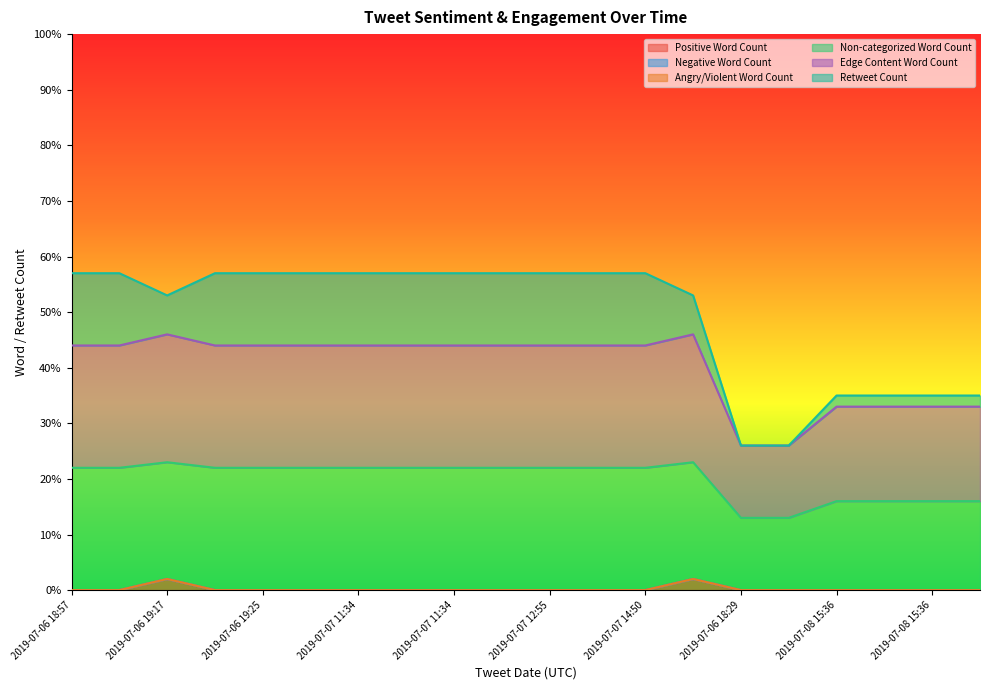

What is the difference between the second highest and second lowest values in the Positive Word Count series?

2